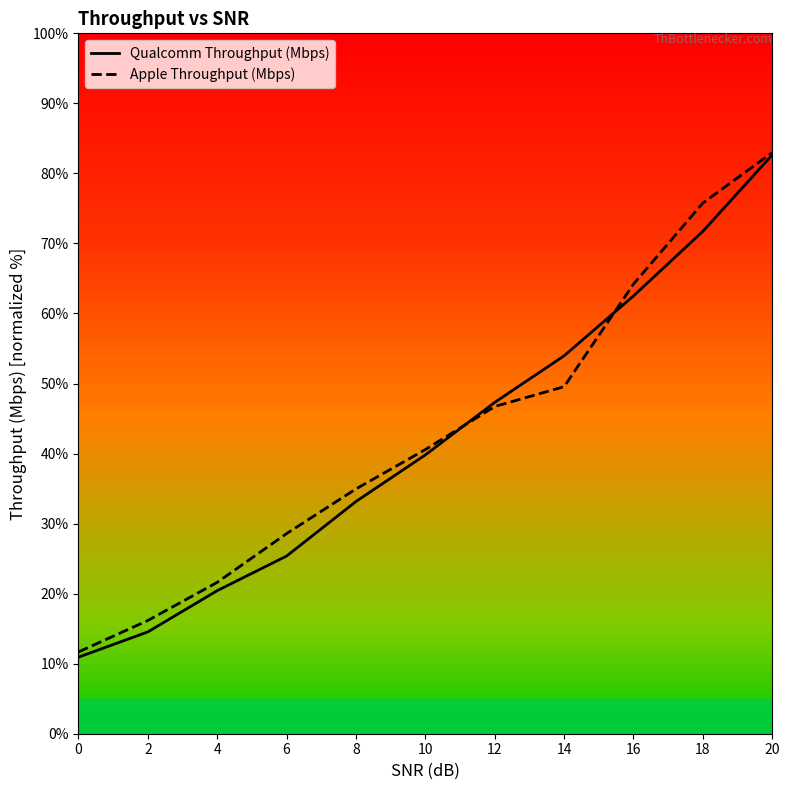

Where does the Qualcomm Throughput (Mbps) series first go above 39?

10